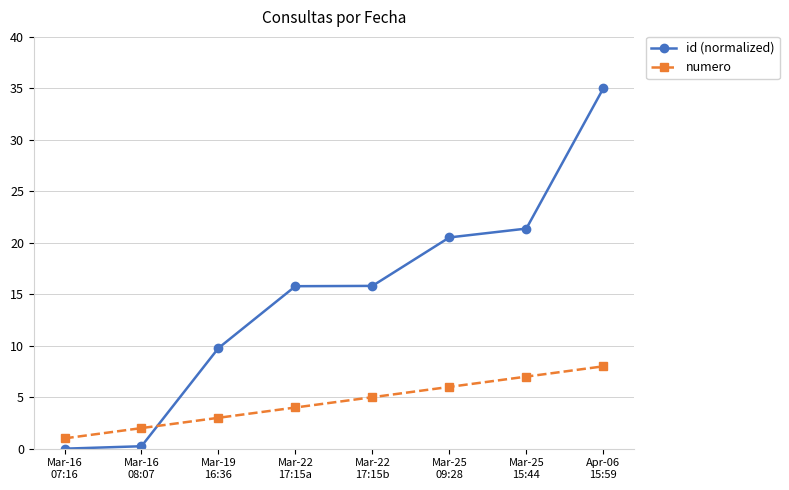

What is the sum of all id (normalized) values?

118.5